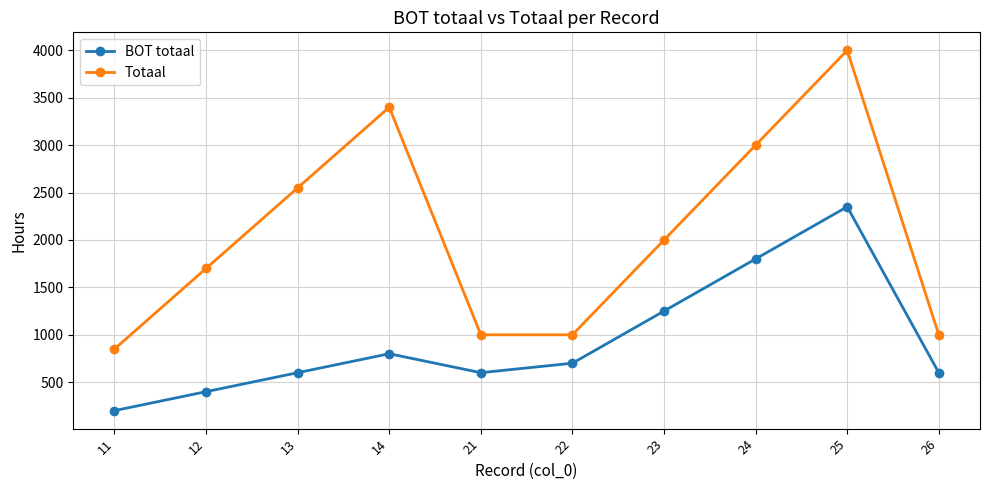

Reading left to right, what are all the values shown in this chart?

BOT totaal: 11=200	12=400	13=600	14=800	21=600	22=700	23=1250	24=1800	25=2350	26=600
Totaal: 11=850	12=1700	13=2550	14=3400	21=1000	22=1000	23=2000	24=3000	25=4000	26=1000